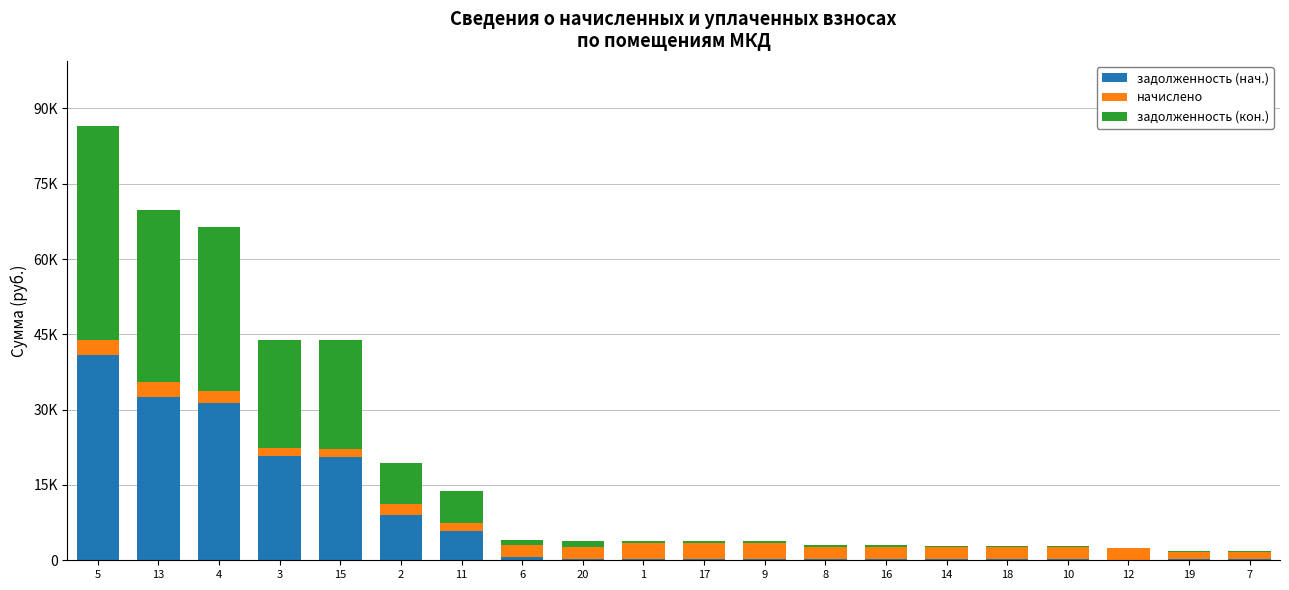

Does the chart contain stacked bars?

Yes